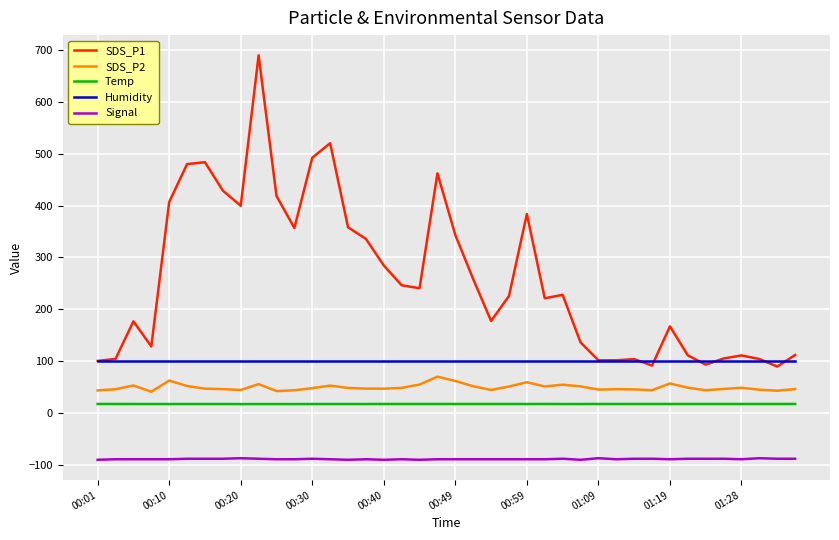

Is this an area chart (filled region under the line)?

No